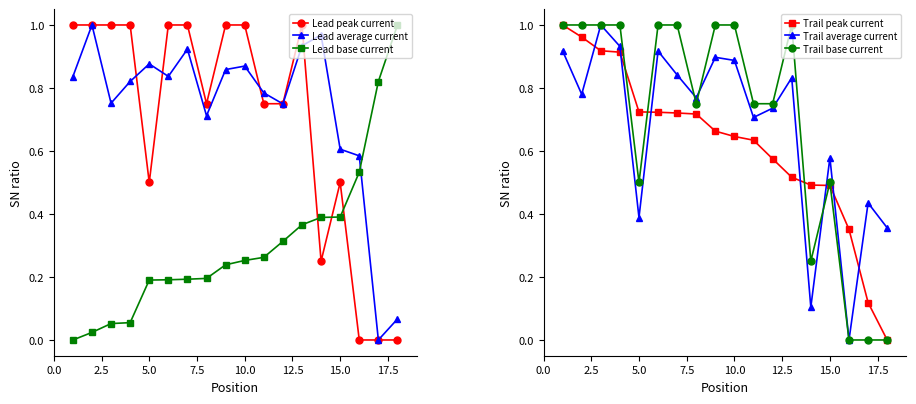

How many times do Lead base current and Trail base current cross each other?

3